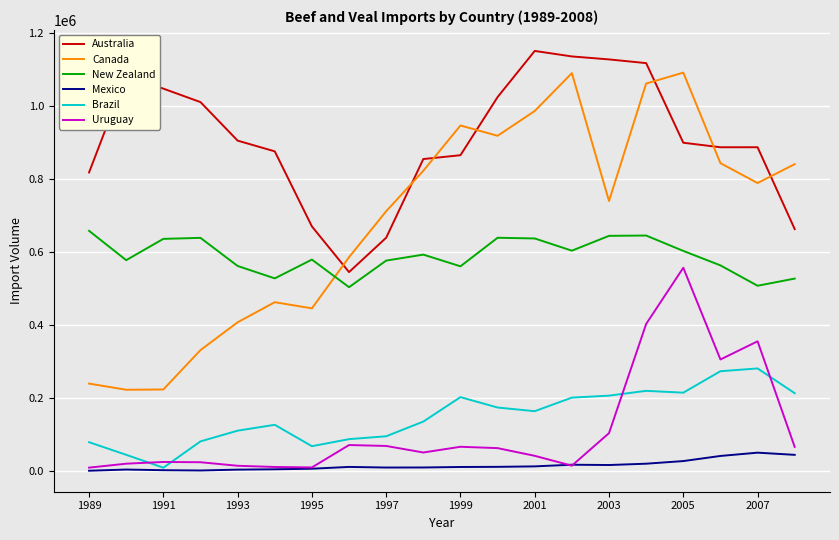

What is the lowest value of the Australia series?

545123.1